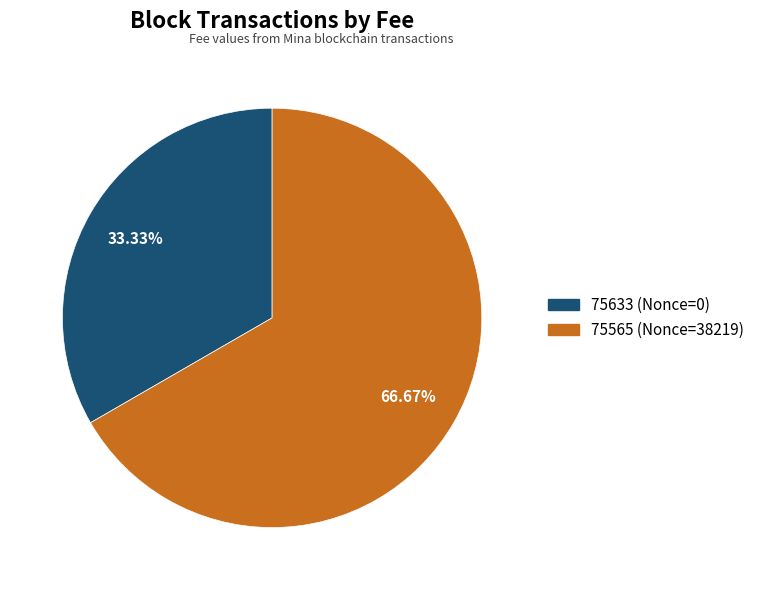

How many segments does this pie chart have?

2